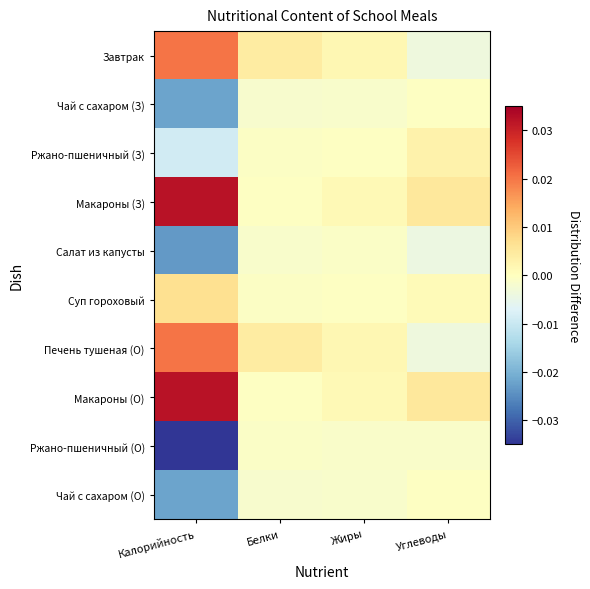

Reading left to right, extract all data points from this chart.

Завтрак: Калорийность=0.0	Белки=0.0	Жиры=0.0	Углеводы=-0.0
Чай с сахаром (З): Калорийность=-0.0	Белки=-0.0	Жиры=-0.0	Углеводы=-0.0
Ржано-пшеничный (З): Калорийность=-0.0	Белки=-0.0	Жиры=-0.0	Углеводы=0.0
Макароны (З): Калорийность=0.0	Белки=-0.0	Жиры=0.0	Углеводы=0.0
Салат из капусты: Калорийность=-0.0	Белки=-0.0	Жиры=-0.0	Углеводы=-0.0
Суп гороховый: Калорийность=0.0	Белки=-0.0	Жиры=-0.0	Углеводы=0.0
Печень тушеная (О): Калорийность=0.0	Белки=0.0	Жиры=0.0	Углеводы=-0.0
Макароны (О): Калорийность=0.0	Белки=-0.0	Жиры=0.0	Углеводы=0.0
Ржано-пшеничный (О): Калорийность=-0.0	Белки=-0.0	Жиры=-0.0	Углеводы=-0.0
Чай с сахаром (О): Калорийность=-0.0	Белки=-0.0	Жиры=-0.0	Углеводы=-0.0